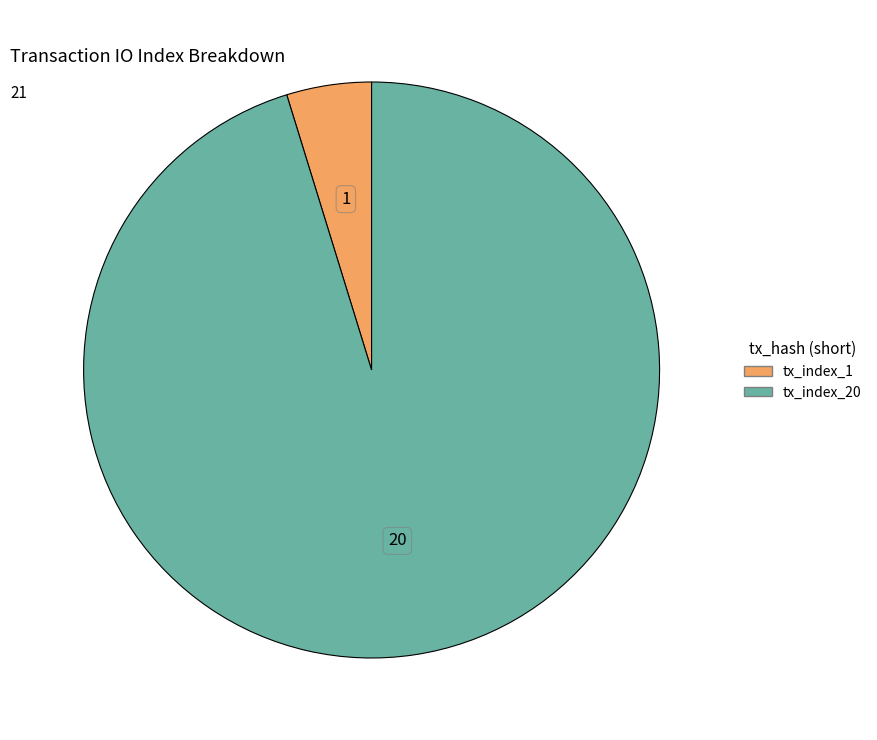

Is the sum of tx_index_1 and tx_index_20 greater than half?

Yes